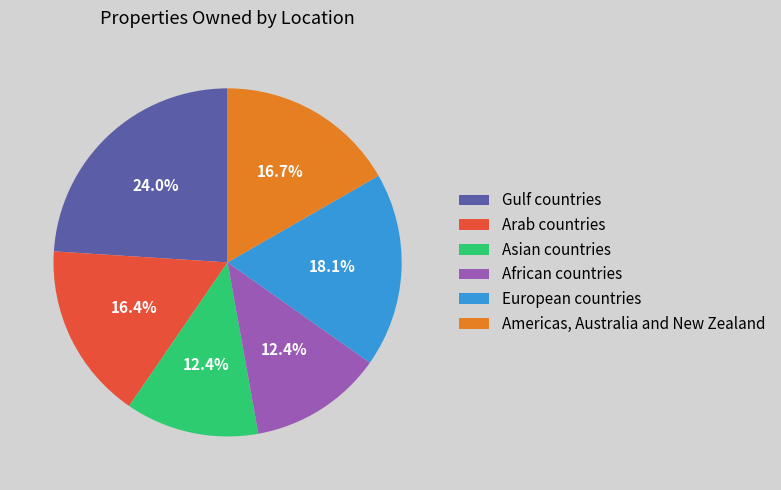

To the nearest percent, what is the difference between the largest and smallest slice percentages?

12%